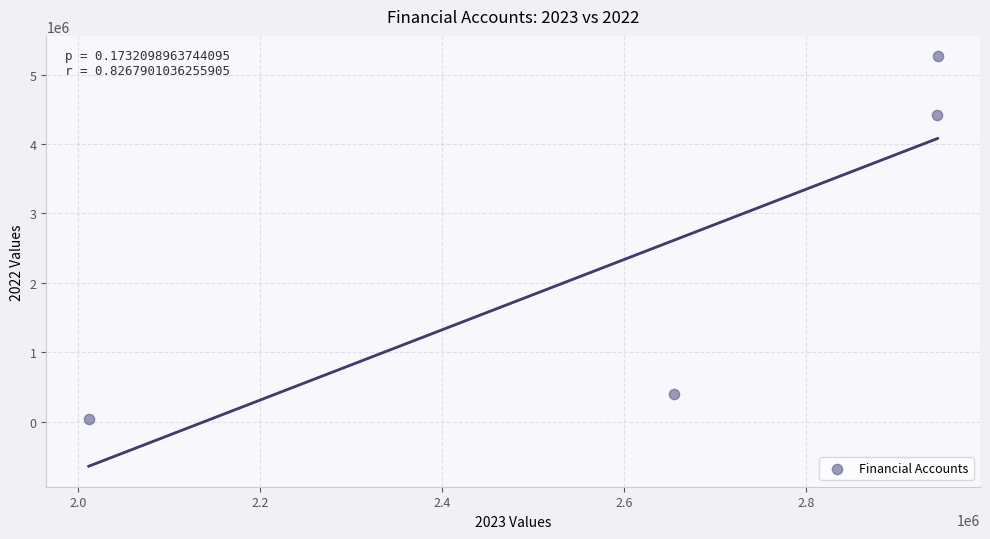

What is the average Y value?

2531783.2